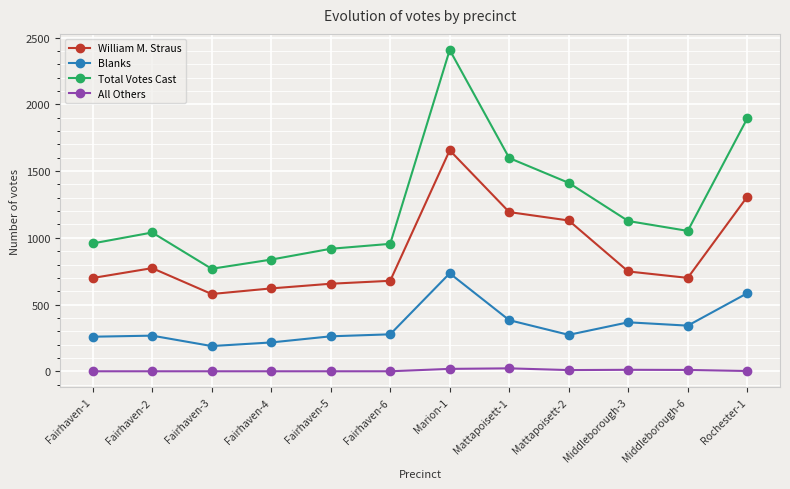

Which series has the largest total across all categories?

Total Votes Cast